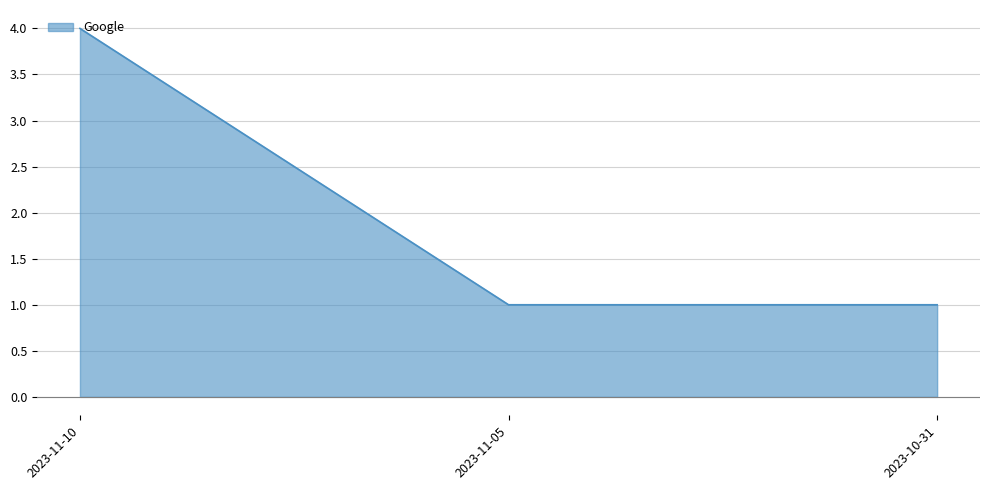

What is the approximate value at 2023-11-10?

4